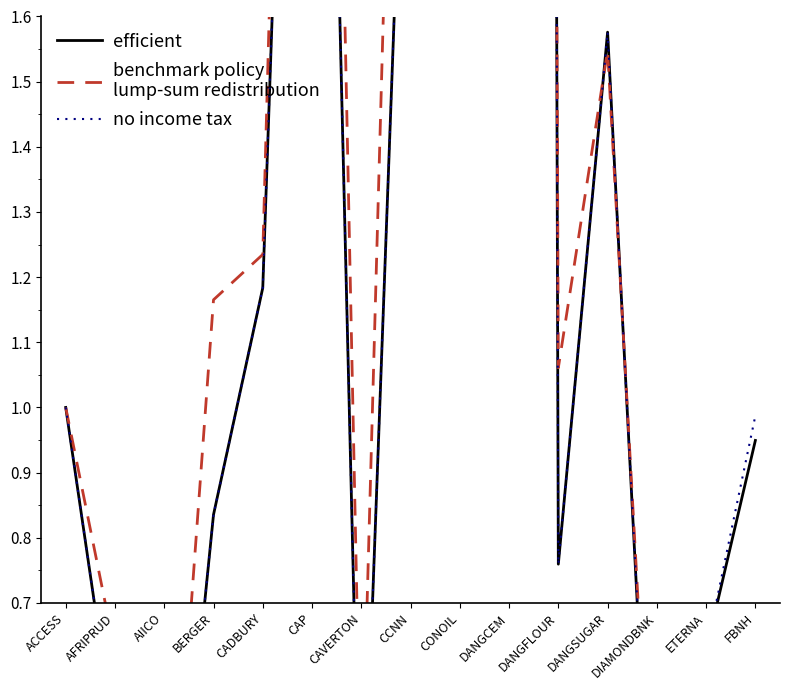

Reading right to left, what are all the values shown in this chart?

efficient: FBNH=0.9	ETERNA=0.6	DIAMONDBNK=0.1	DANGSUGAR=1.6	DANGFLOUR=0.8	DANGCEM=25.9	CONOIL=2.8	CCNN=2.3	CAVERTON=0.2	CAP=3.4	CADBURY=1.2	BERGER=0.8	AIICO=0.1	AFRIPRUD=0.5	ACCESS=1.0
benchmark policy
lump-sum redistribution: FBNH=0.7	ETERNA=0.4	DIAMONDBNK=0.2	DANGSUGAR=1.5	DANGFLOUR=1.1	DANGCEM=20.3	CONOIL=2.3	CCNN=3.1	CAVERTON=0.4	CAP=4.0	CADBURY=1.2	BERGER=1.2	AIICO=0.1	AFRIPRUD=0.6	ACCESS=1.0
no income tax: FBNH=1.0	ETERNA=0.6	DIAMONDBNK=0.1	DANGSUGAR=1.6	DANGFLOUR=0.8	DANGCEM=26.0	CONOIL=2.8	CCNN=2.3	CAVERTON=0.2	CAP=3.4	CADBURY=1.2	BERGER=0.8	AIICO=0.1	AFRIPRUD=0.5	ACCESS=1.0